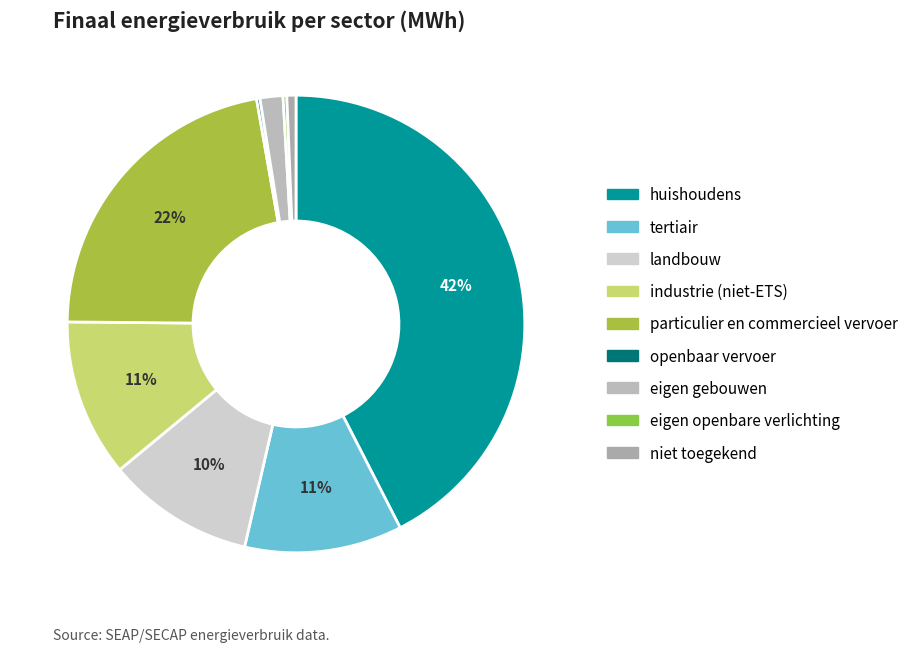

Is it true that tertiair is 11% of the pie?

True